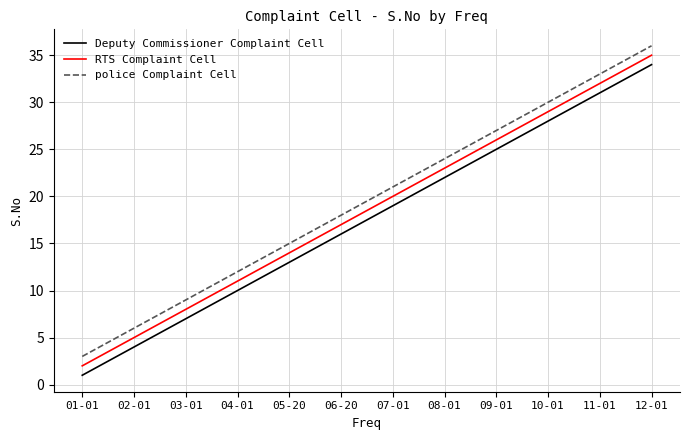

Is the value of RTS Complaint Cell at 09-01 greater than the value of Deputy Commissioner Complaint Cell at 11-01?

No